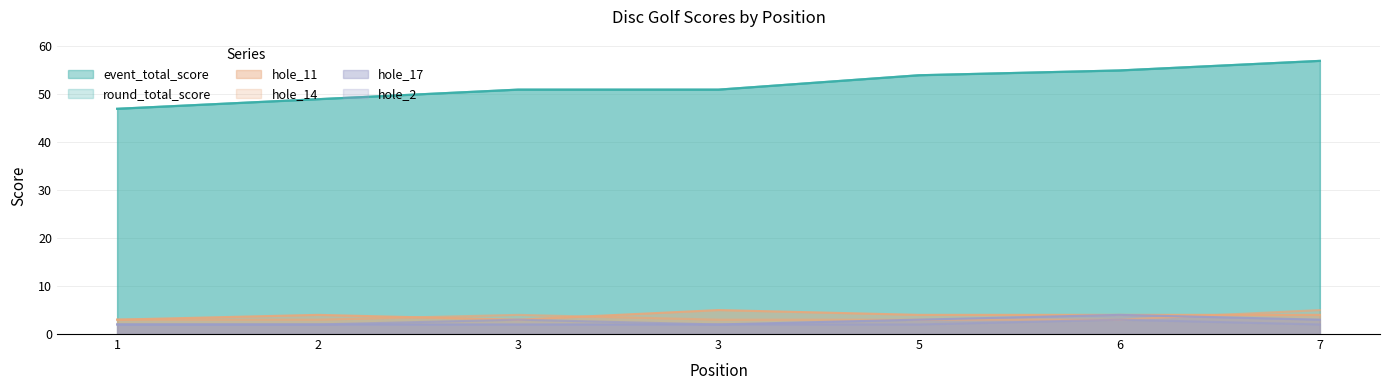

Rank the series by their maximum value, from highest to lowest.

event_total_score, round_total_score, hole_11, hole_14, hole_17, hole_2